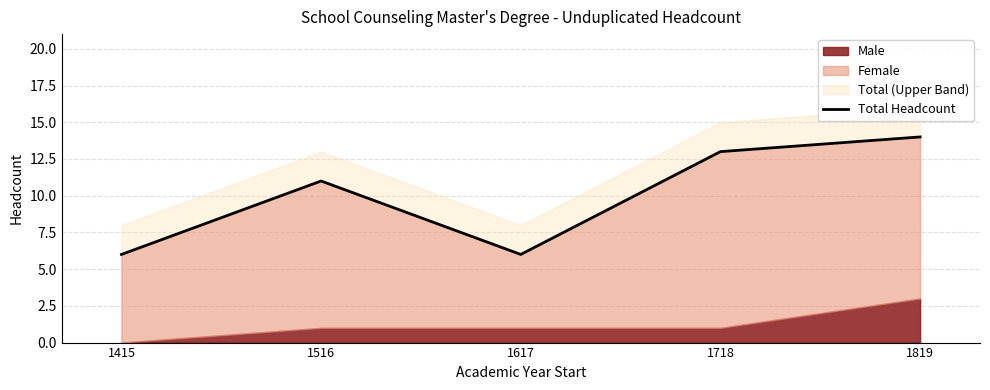

Reading left to right, transcribe all the data shown in this chart.

6	11	6	13	14